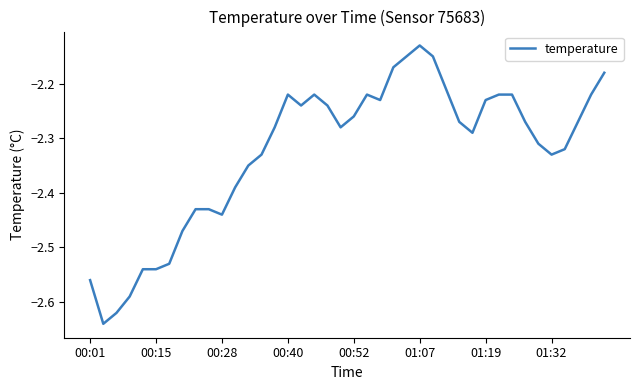

What is the difference between the maximum and minimum values?

0.5